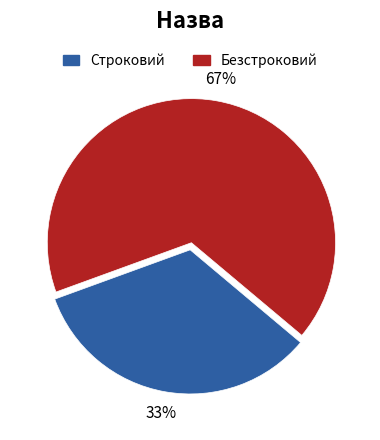

What is the ratio of the value at Строковий to the value at Безстроковий?

0.5